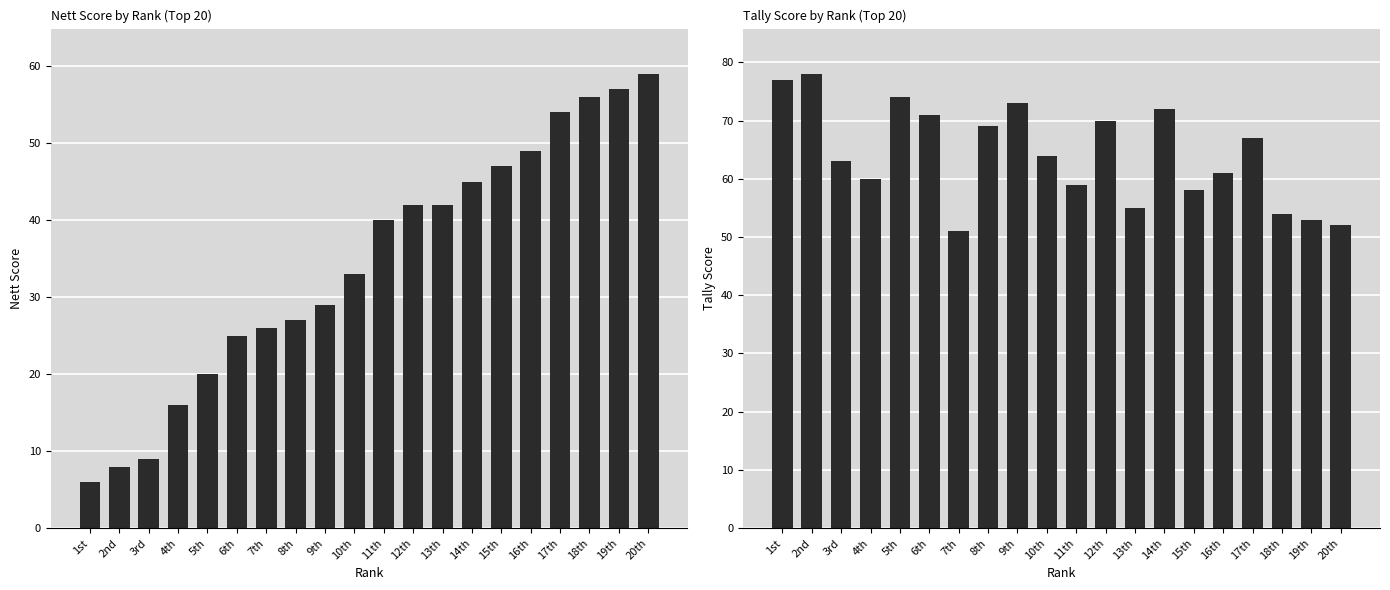

How many data points does each series have?

20